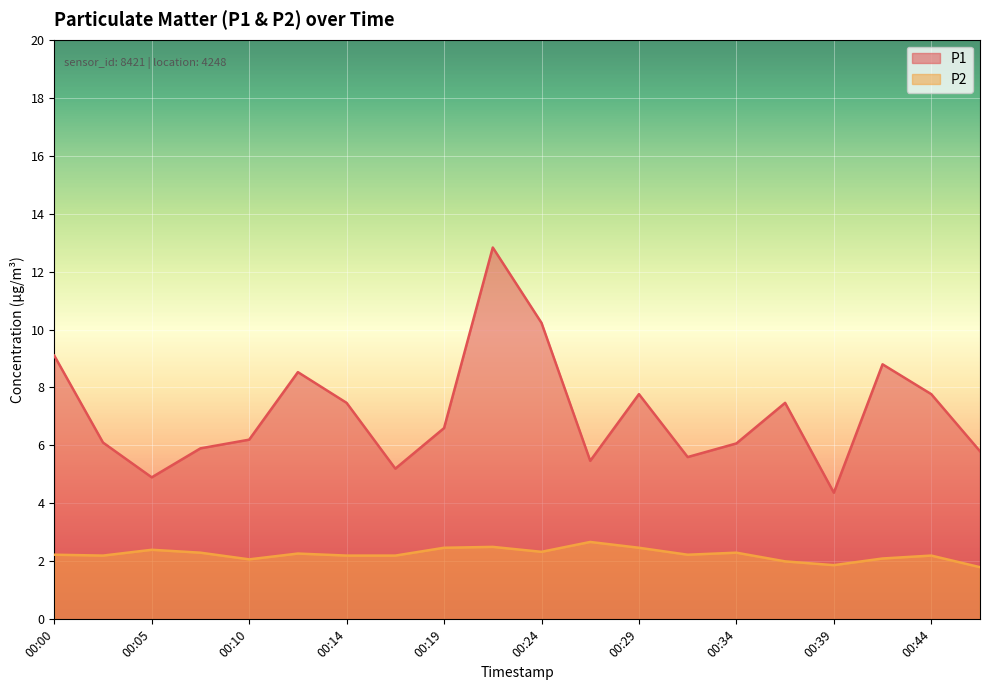

Reading left to right, list all the values displayed in this chart.

P1: 9.1	6.1	4.9	5.9	6.2	8.5	7.5	5.2	6.6	12.8	10.2	5.5	7.8	5.6	6.1	7.5	4.4	8.8	7.8	5.8
P2: 2.2	2.2	2.4	2.3	2.1	2.3	2.2	2.2	2.5	2.5	2.3	2.7	2.5	2.2	2.3	2.0	1.9	2.1	2.2	1.8